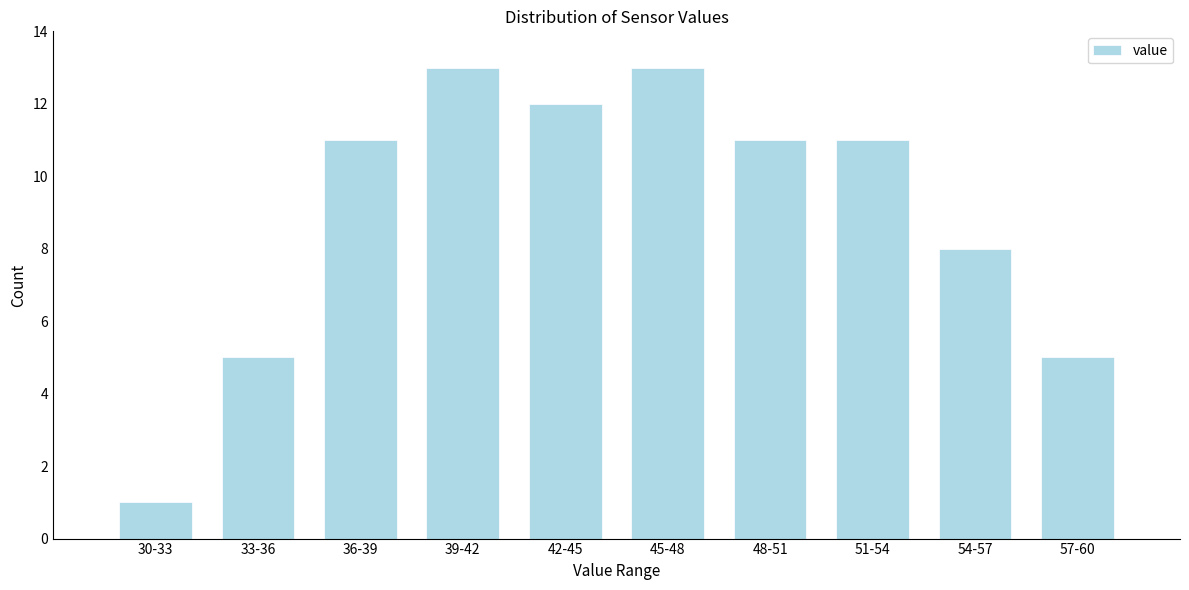

Reading right to left, transcribe all the data shown in this chart.

5	8	11	11	13	12	13	11	5	1